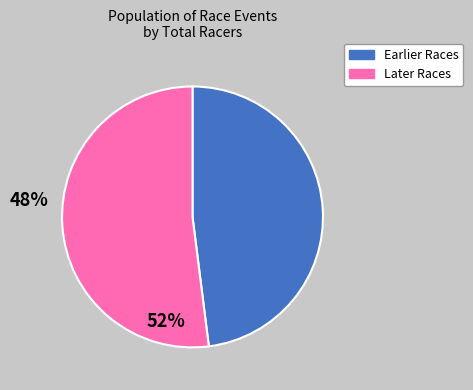

Is there any slice that represents more than half of the pie?

Yes